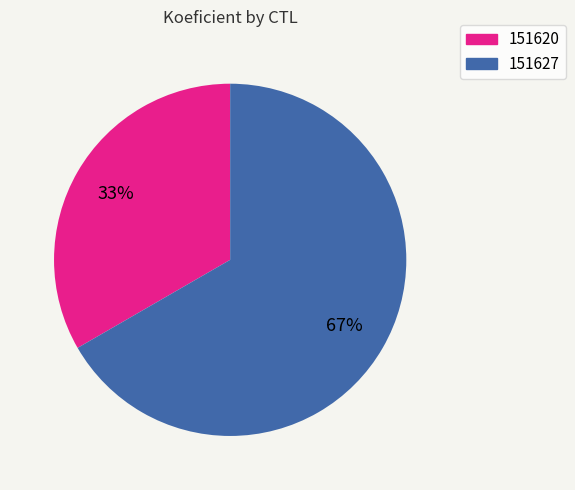

Which category has the biggest portion of the pie?

151627